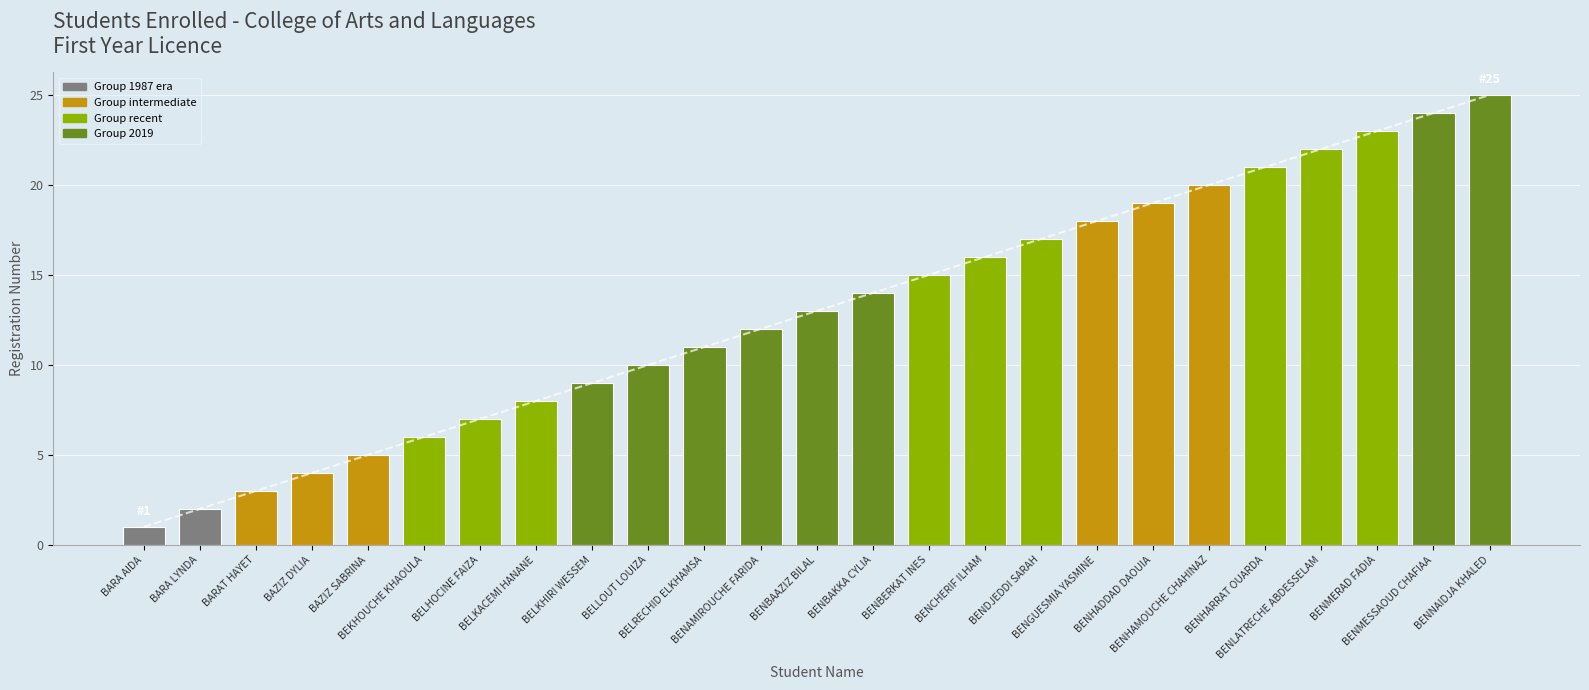

Is it true that the value at BARA AIDA is 1?

False